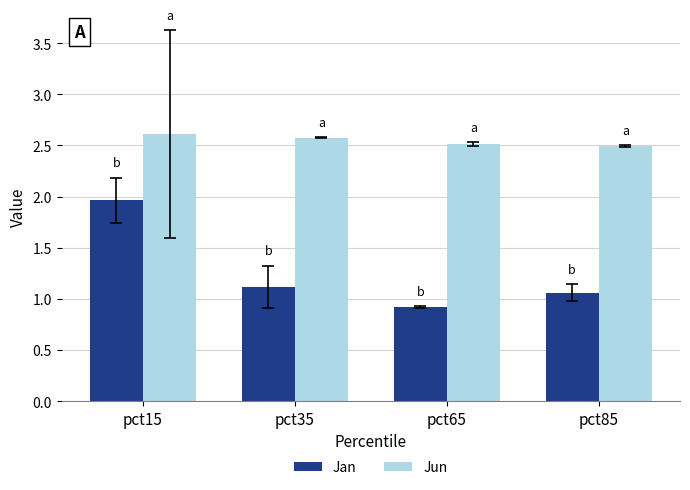

Which series has the largest total across all categories?

Jun